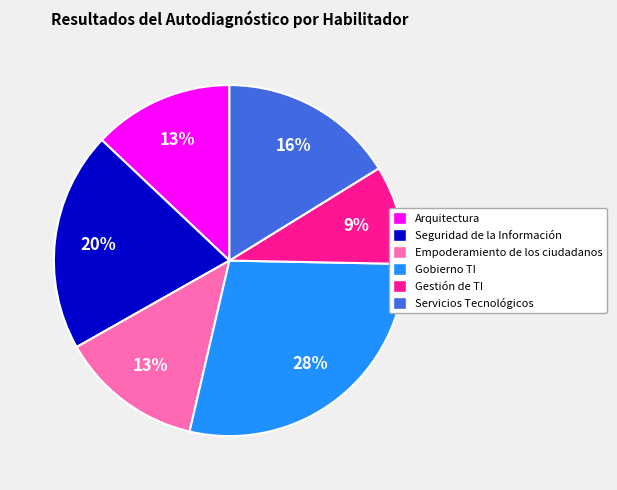

Which category has the smallest portion of the pie?

Gestión de TI